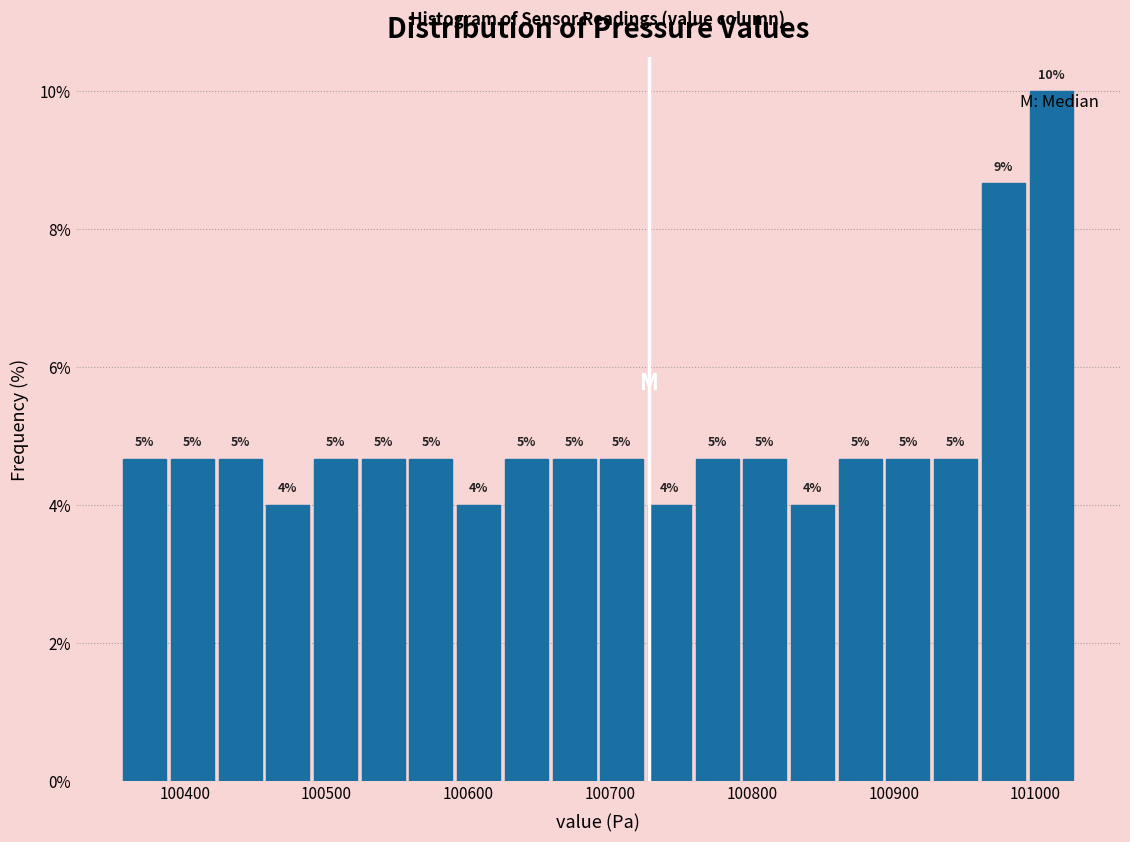

Read against the x-axis, roughly where is the centre of the tallest bar?

101010